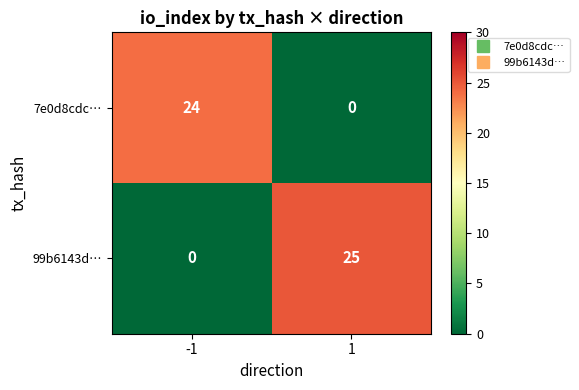

Rank the series by their average value, from highest to lowest.

99b6143d…, 7e0d8cdc…